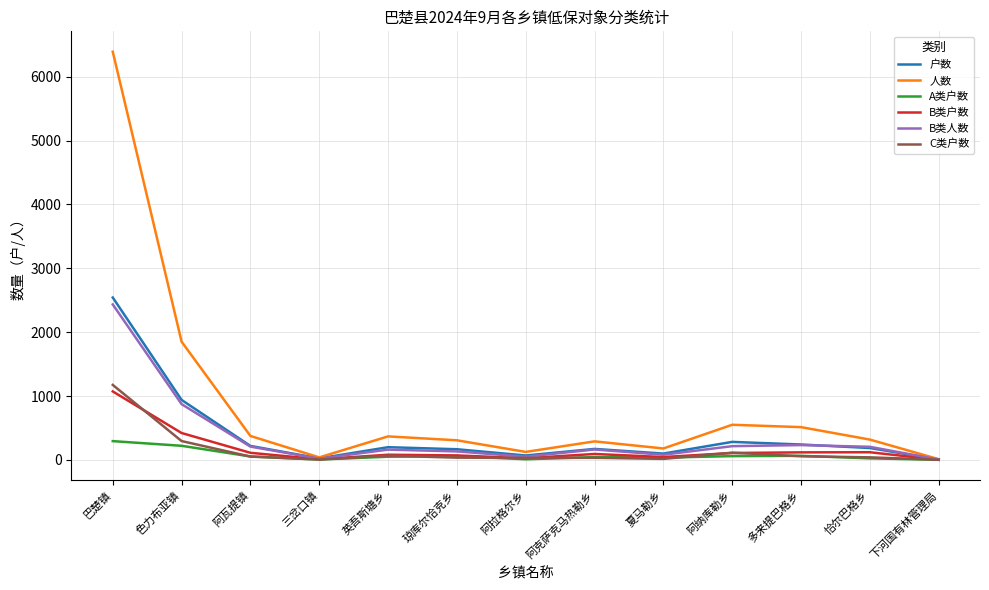

What is the maximum value shown in the chart?

6391